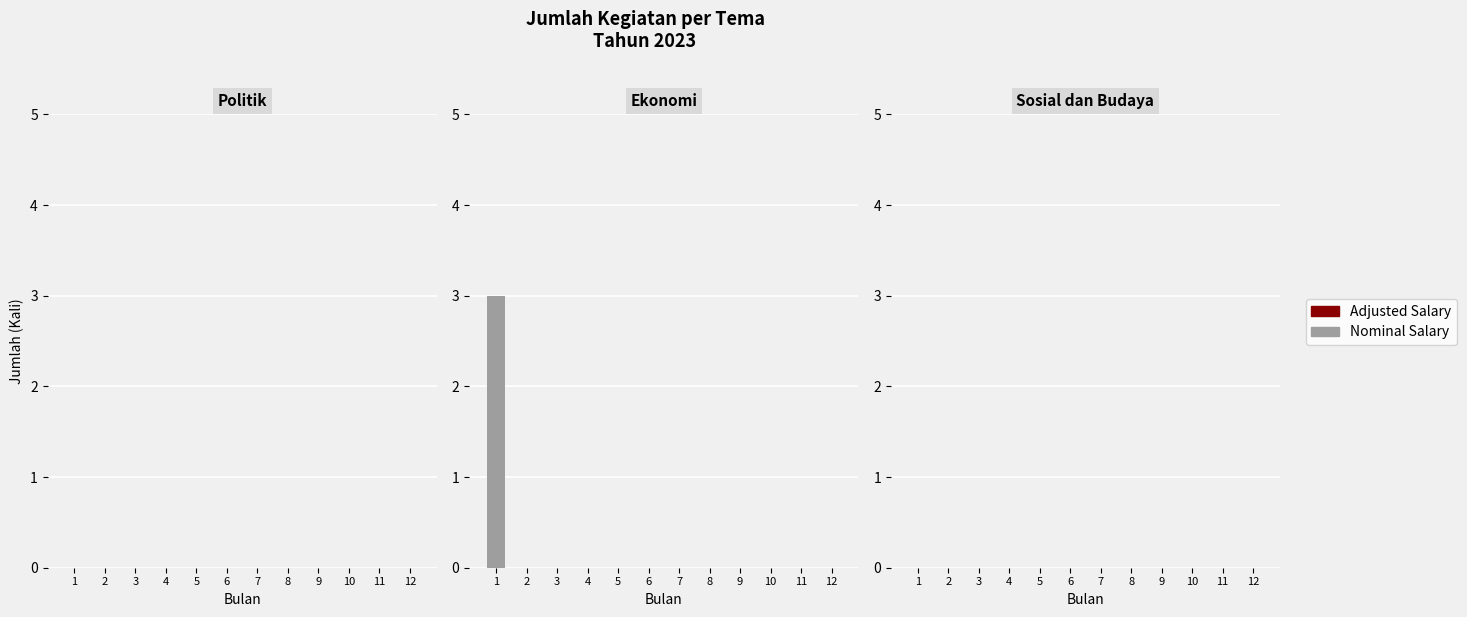

Reading left to right, transcribe all the data shown in this chart.

1=3	2=0	3=0	4=0	5=0	6=0	7=0	8=0	9=0	10=0	11=0	12=0